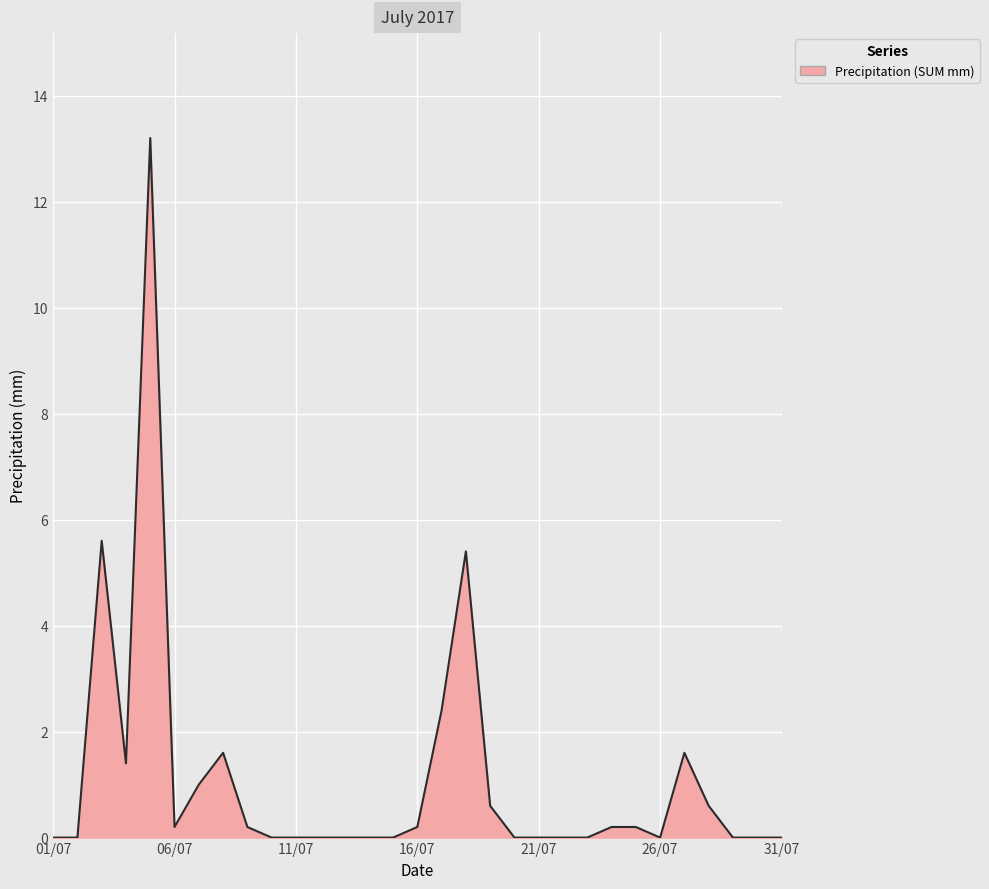

What is the average value?

1.1